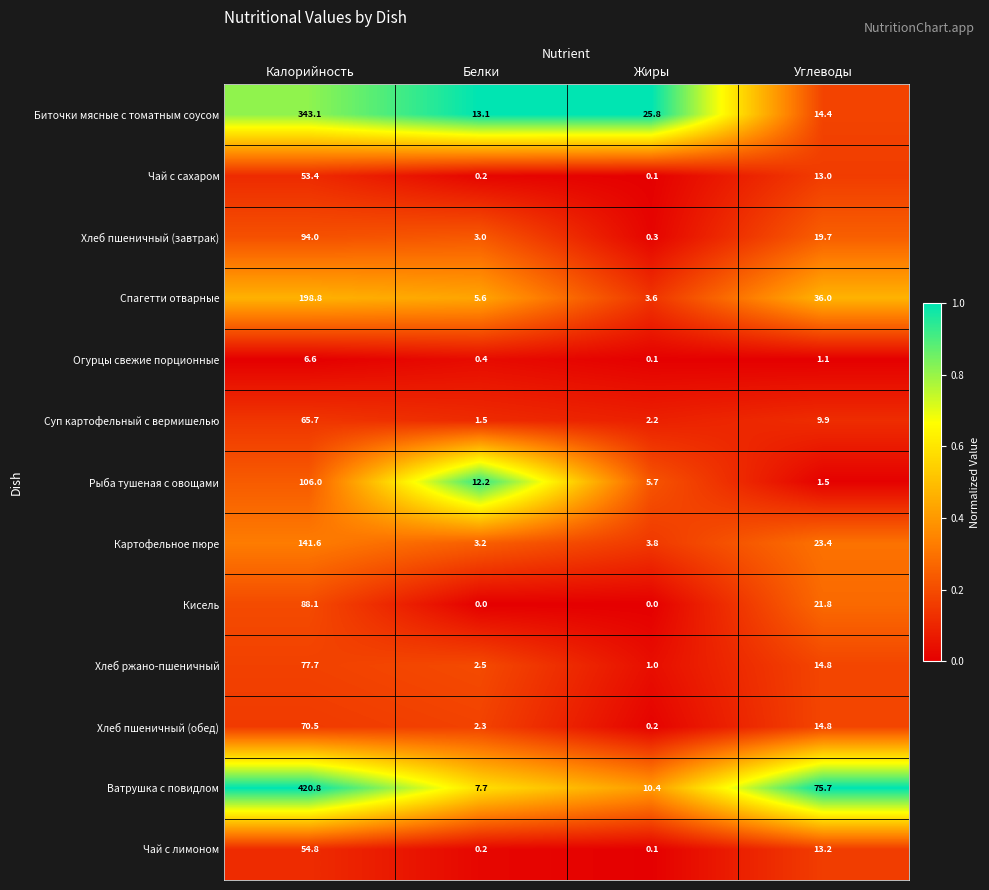

Which series changed the most between Калорийность and Жиры?

Ватрушка с повидлом